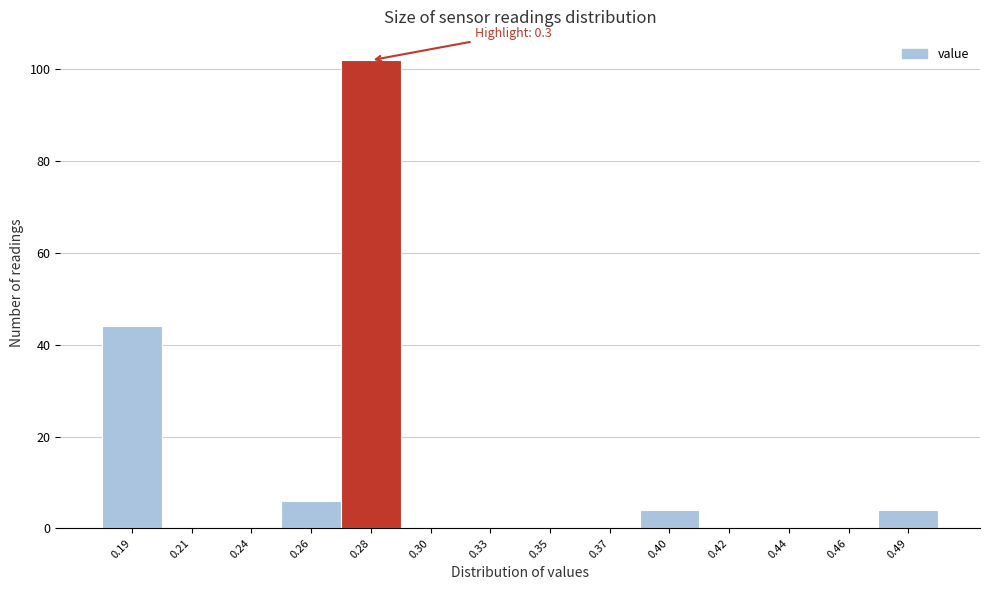

Reading right to left, what are all the values shown in this chart?

0.49=4	0.46=0	0.44=0	0.42=0	0.40=4	0.37=0	0.35=0	0.33=0	0.30=0	0.28=102	0.26=6	0.24=0	0.21=0	0.19=44